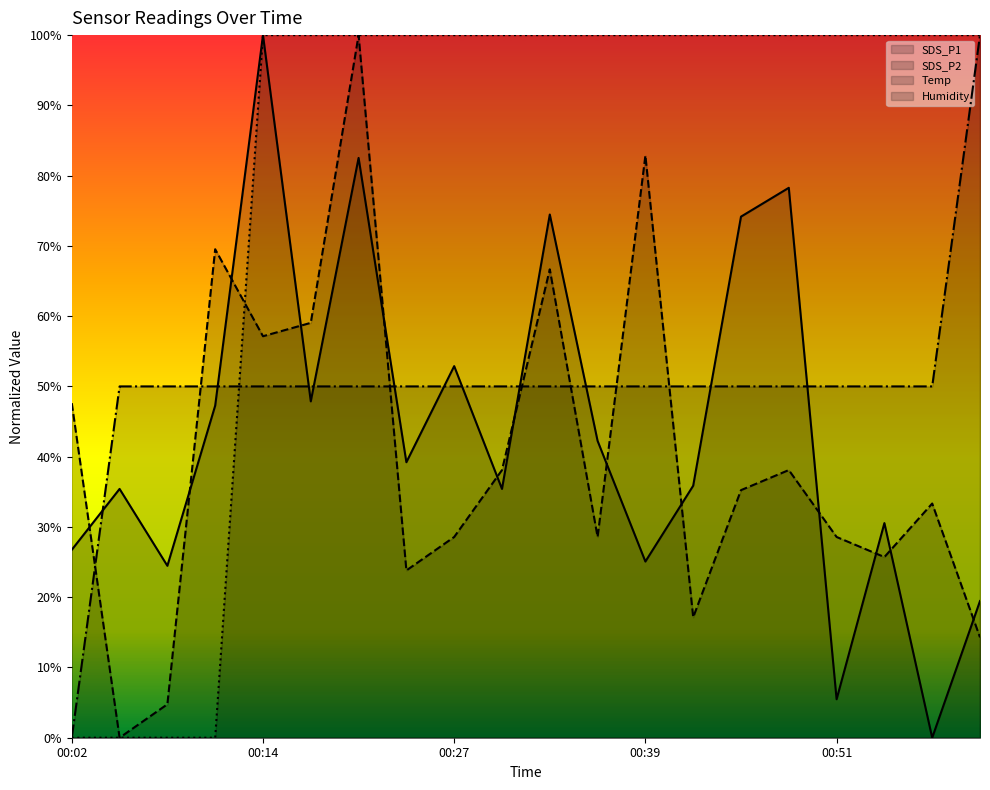

Does the chart display data point markers on the line(s)?

No